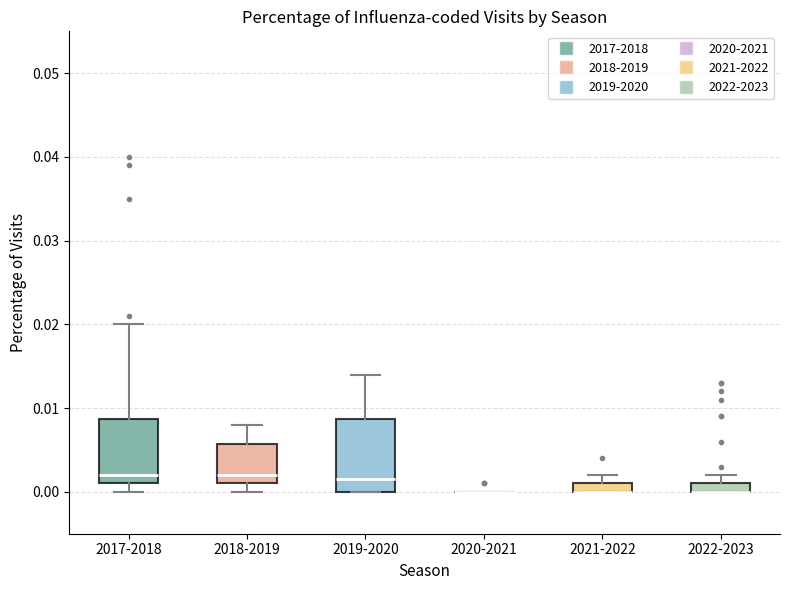

Which box is the tallest, from its lower edge to its upper edge?

2019-2020